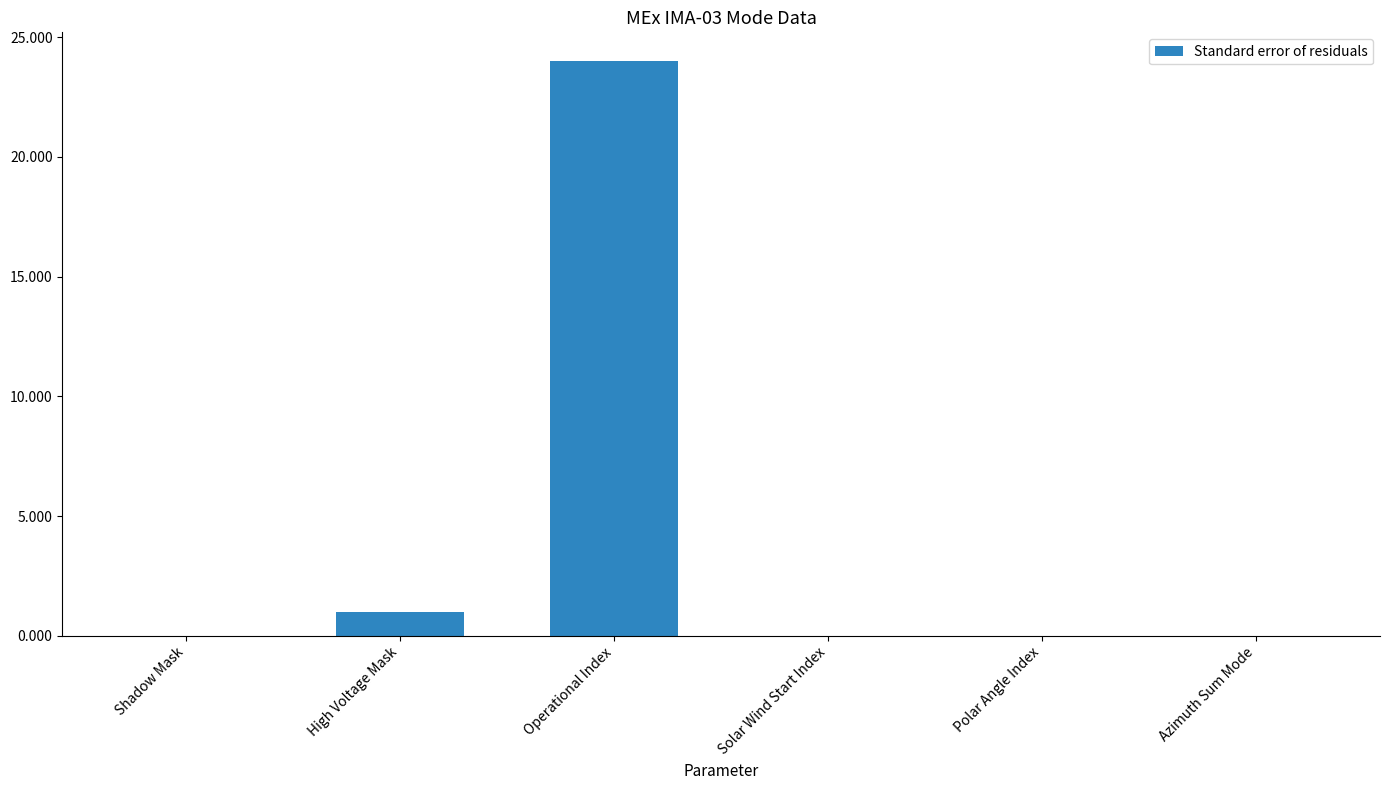

Where is the data nearest to the value 12?

High Voltage Mask